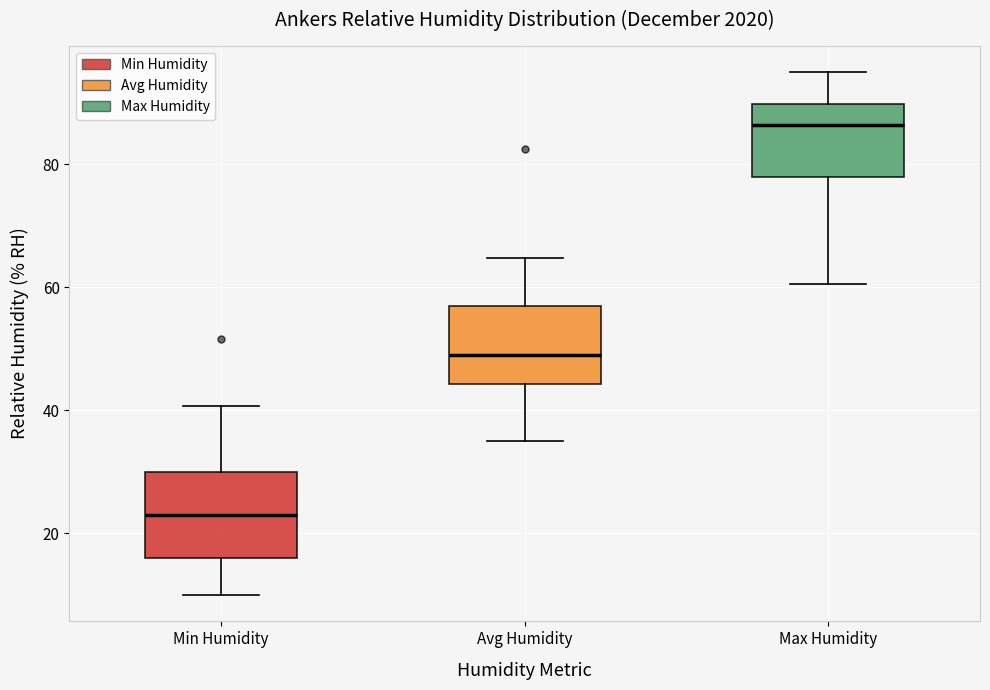

Reading left to right, read every box against the y-axis: the position of its median line, the range the box covers, and the ends of its whiskers. The values are not printed on the chart, so give them approximately, as read against the axis.

Min Humidity: median 24, box 16 to 30, whiskers 10 to 40
Avg Humidity: median 48, box 44 to 58, whiskers 34 to 64
Max Humidity: median 86, box 78 to 90, whiskers 60 to 96